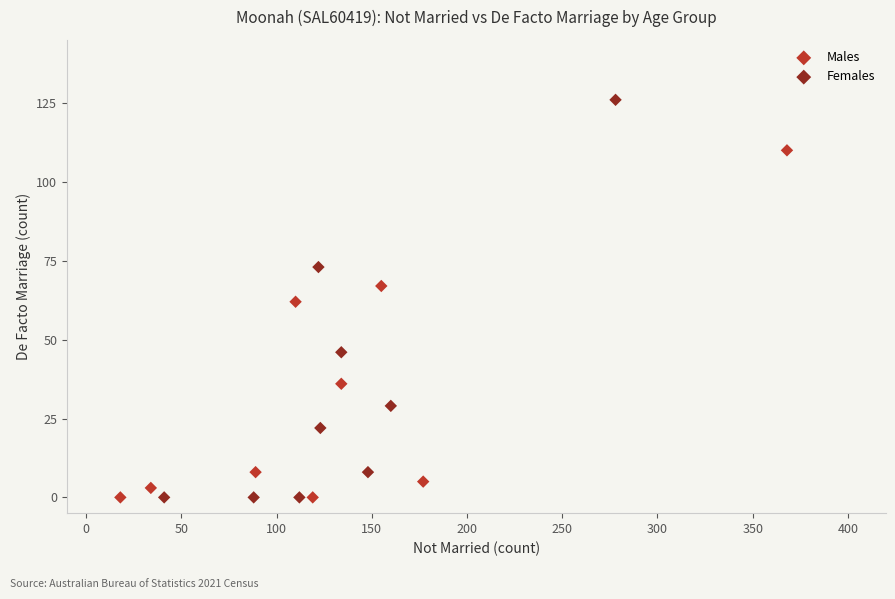

Which series contains the highest Y value?

Females